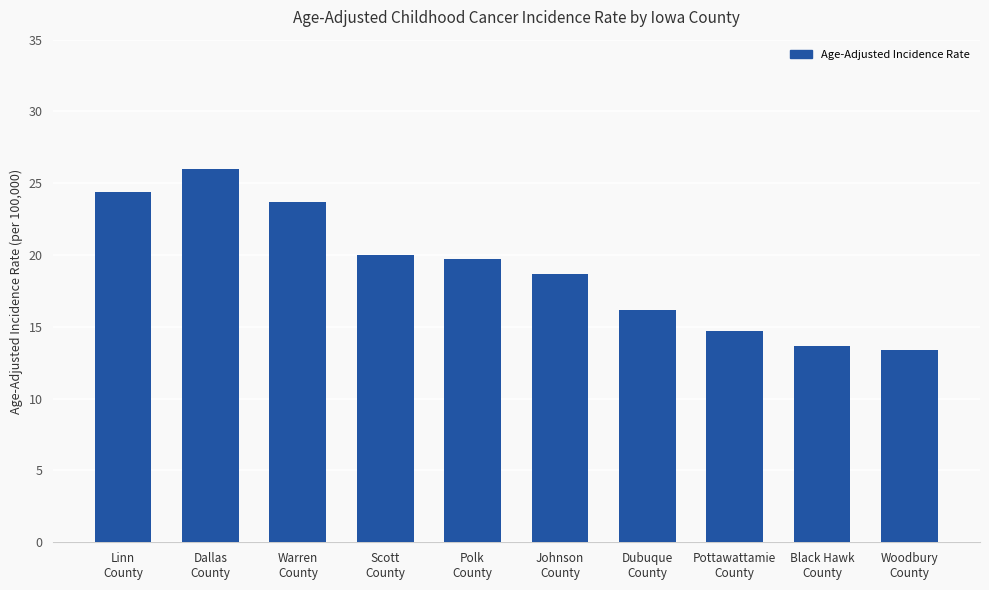

What is the greatest value displayed?

26.0